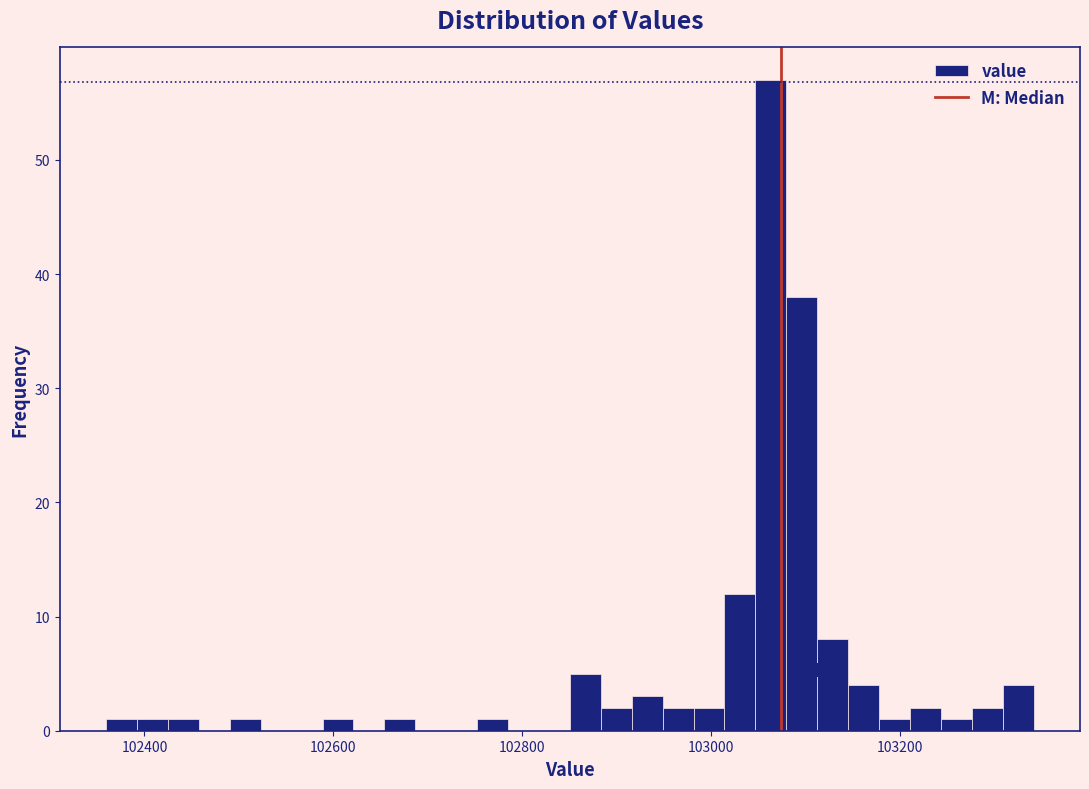

Around what value on the x-axis is the tallest bar? Give the approximate position of its centre, as read against the axis.

103060